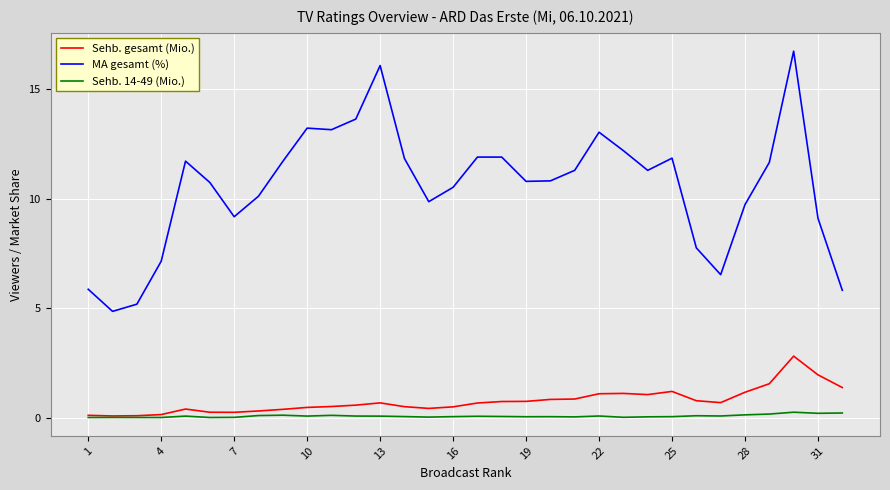

Rank the series by their maximum value, from highest to lowest.

MA gesamt (%), Sehb. gesamt (Mio.), Sehb. 14-49 (Mio.)